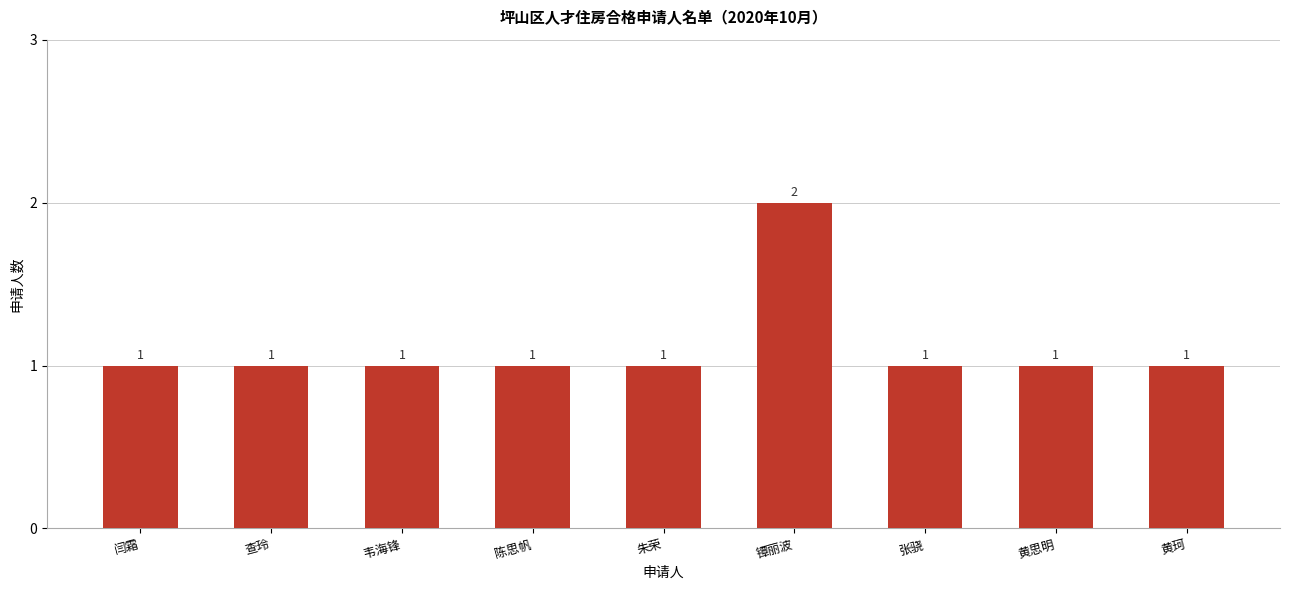

At which category does the chart reach its peak across all series?

镡丽波